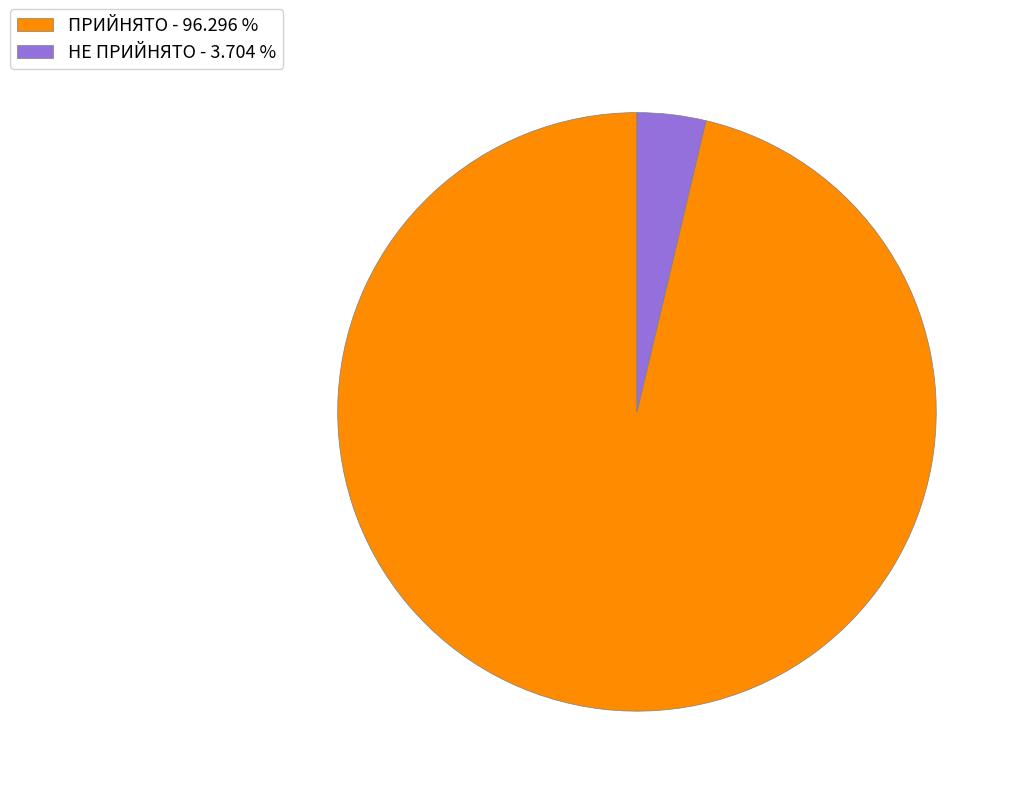

Between ПРИЙНЯТО - 96.296 % and НЕ ПРИЙНЯТО - 3.704 %, which is larger?

ПРИЙНЯТО - 96.296 %